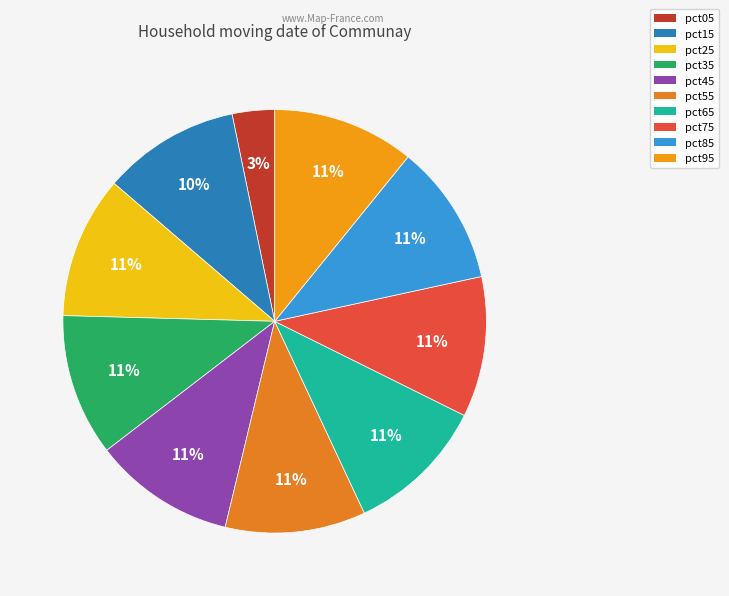

Between pct15 and pct85, which is larger?

pct85